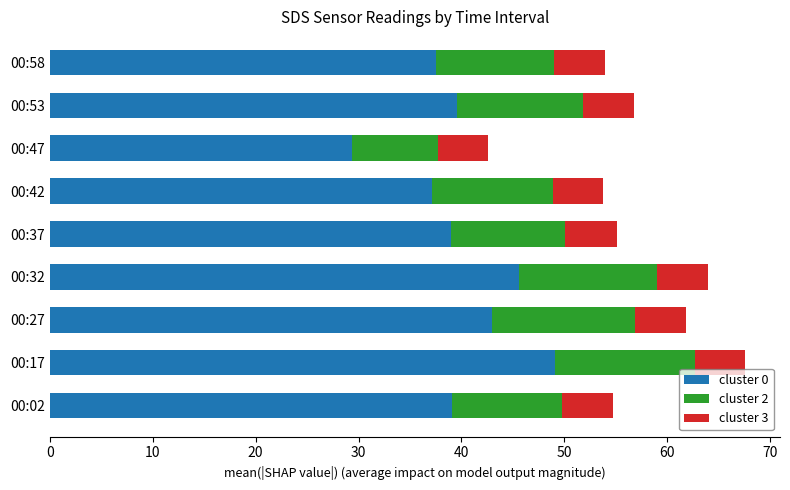

What is the total value across all series at 00:17?

67.6